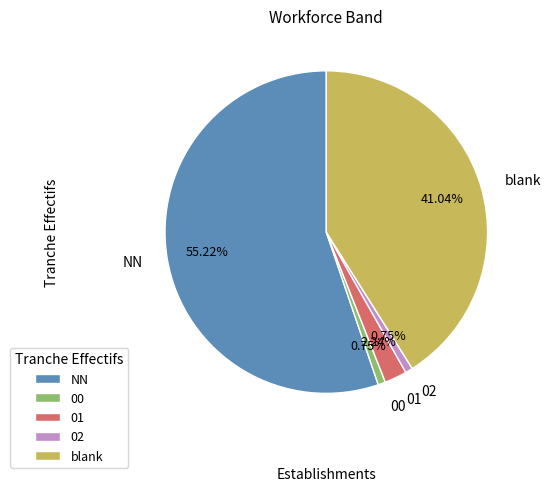

Is it true that NN is 41% of the pie?

False